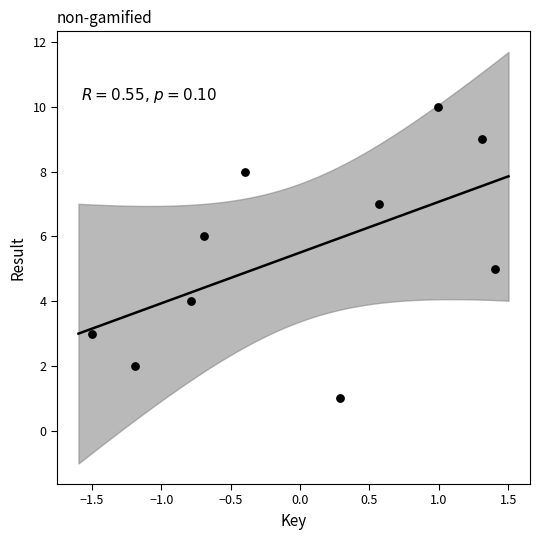

What is the range of Y values (max minus min)?

9